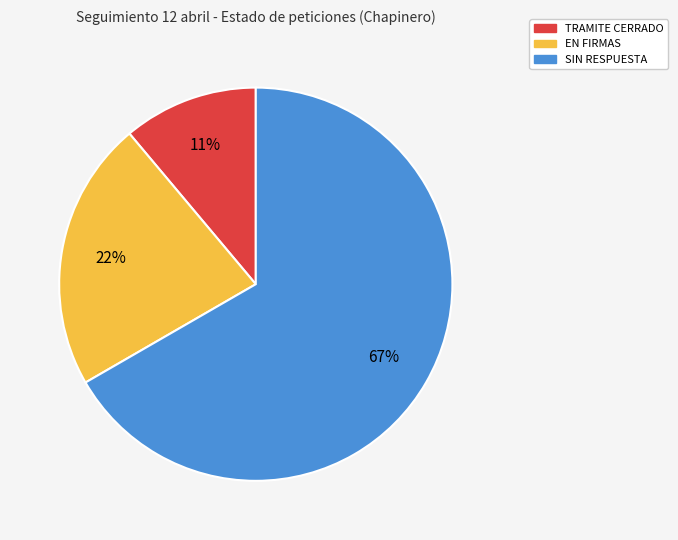

To the nearest percent, what is the difference between the largest and smallest slice percentages?

56%